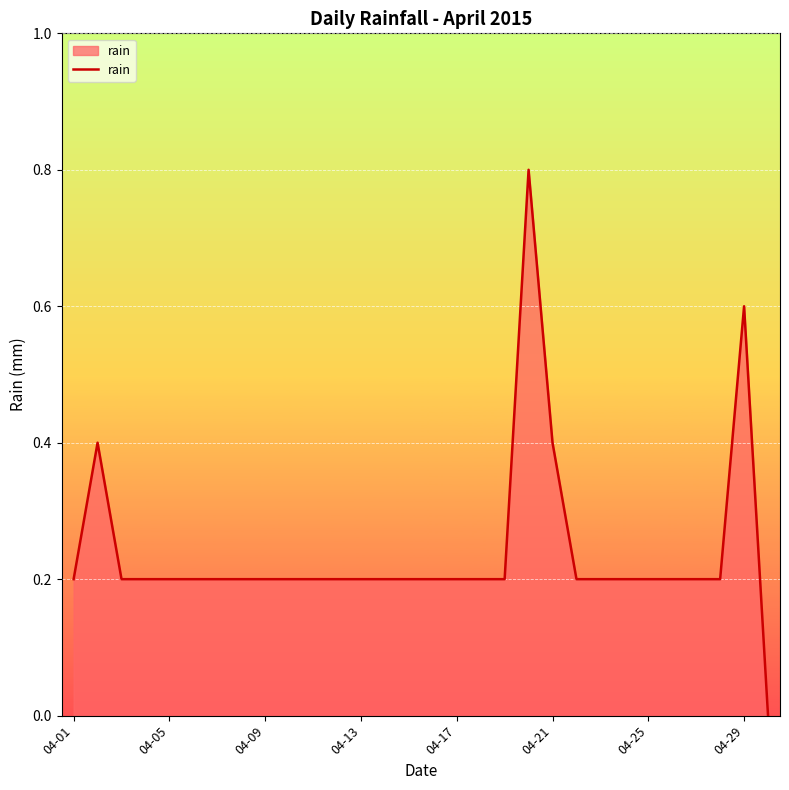

What is the maximum value shown in the chart?

0.8